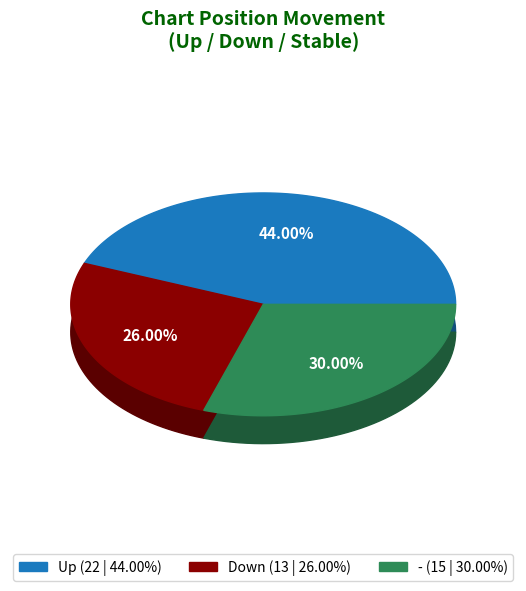

To the nearest percent, what is the combined percentage of up and down?

70%